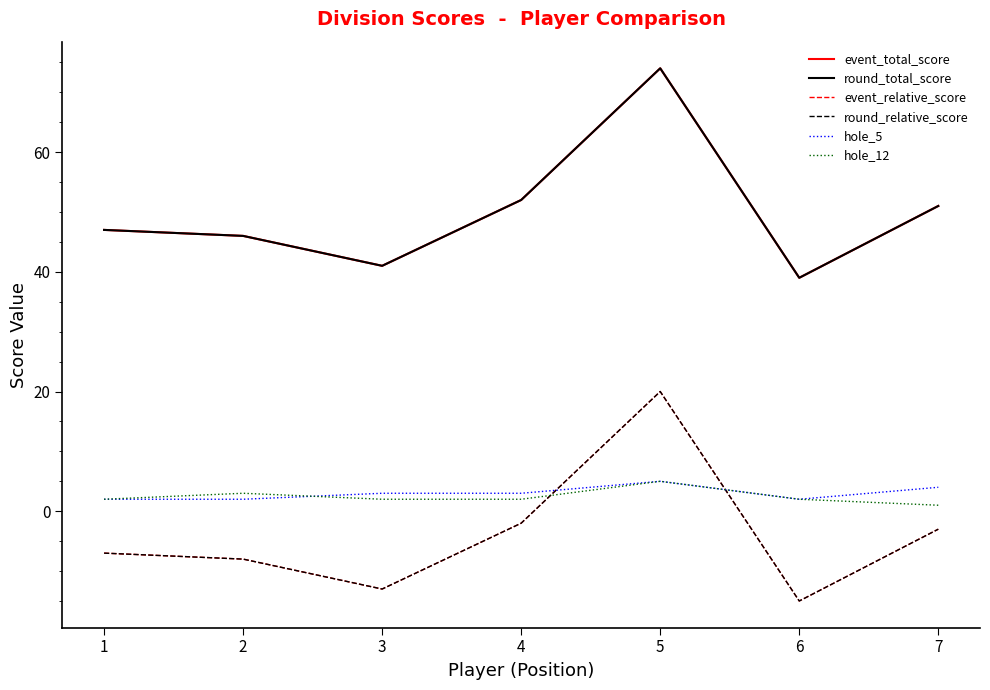

True or false: event_relative_score and hole_5 intersect in this chart.

True